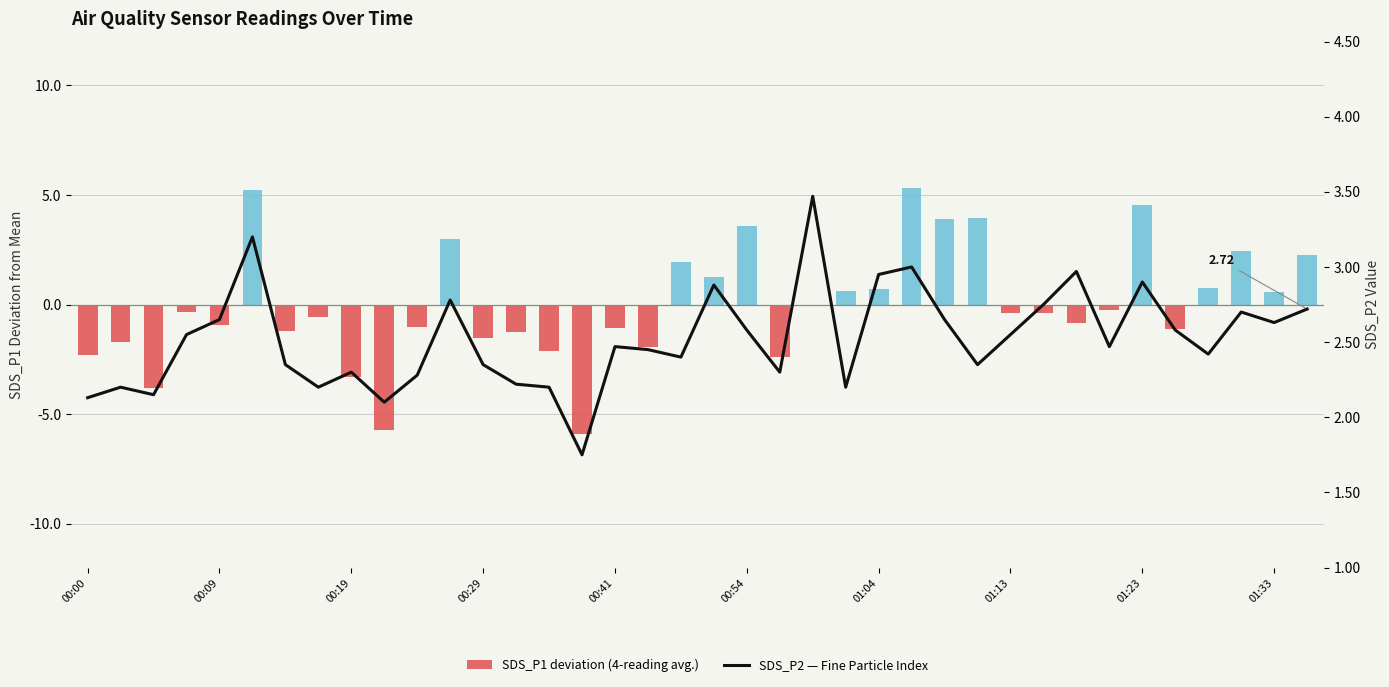

Rank the series by their average value, from lowest to highest.

SDS_P1 deviation (4-reading avg.), SDS_P2 — Fine Particle Index